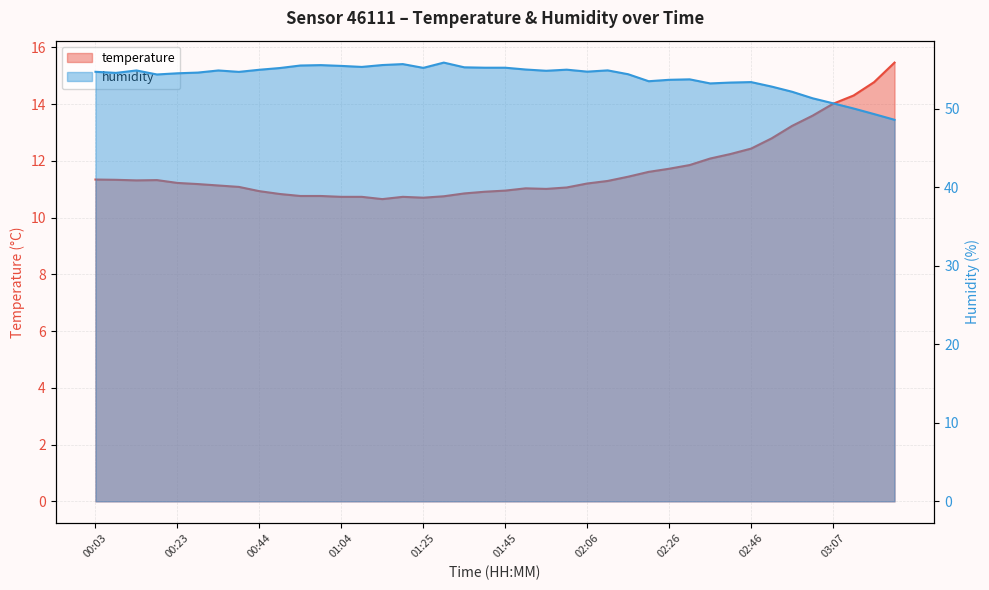

List the series in order of their overall mean, highest first.

humidity, temperature